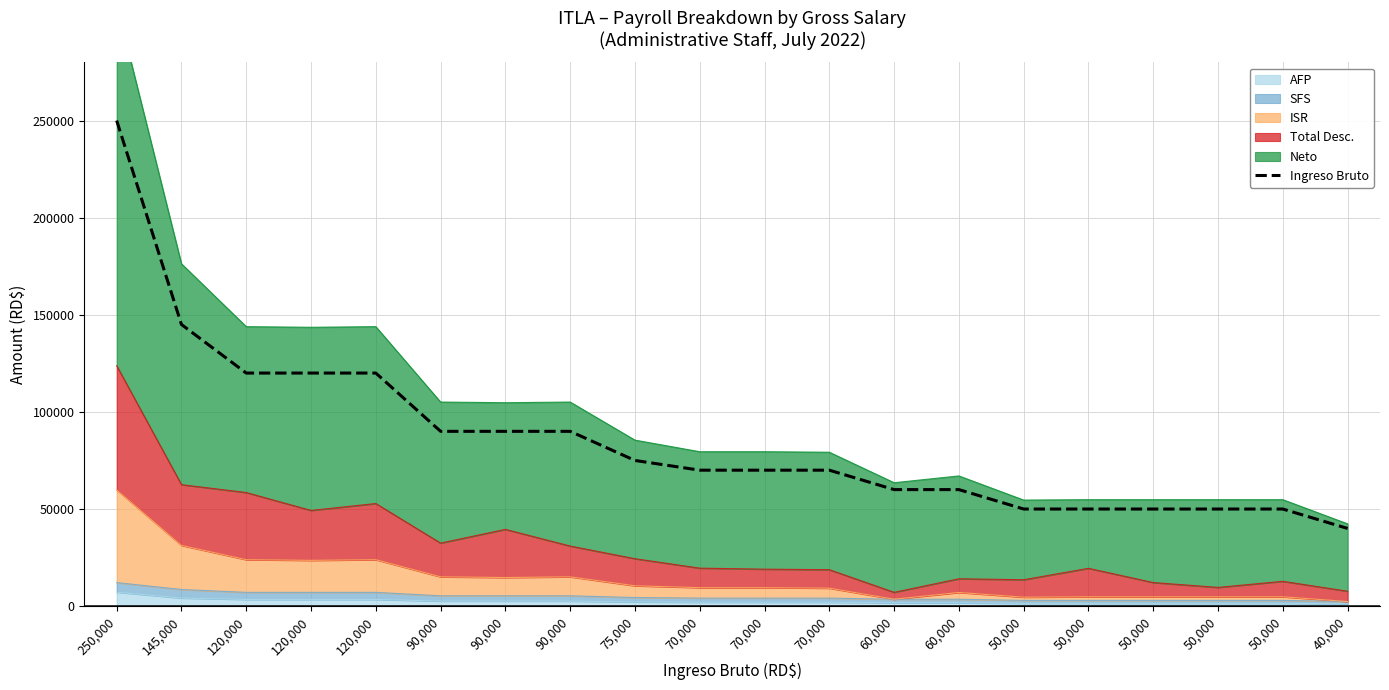

Reading left to right, list all the values displayed in this chart.

250000	145000	120000	120000	120000	90000	90000	90000	75000	70000	70000	70000	60000	60000	50000	50000	50000	50000	50000	40000